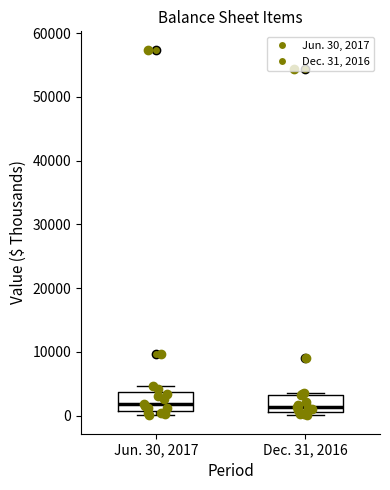

Reading left to right, read every box against the y-axis: the position of its median line, the range the box covers, and the ends of its whiskers. The values are not printed on the chart, so give them approximately, as read against the axis.

Jun. 30, 2017: median 2000, box 1000 to 4000, whiskers 0 to 5000
Dec. 31, 2016: median 1000 (just above the box's lower edge), box 1000 to 3000, whiskers 0 to 3000